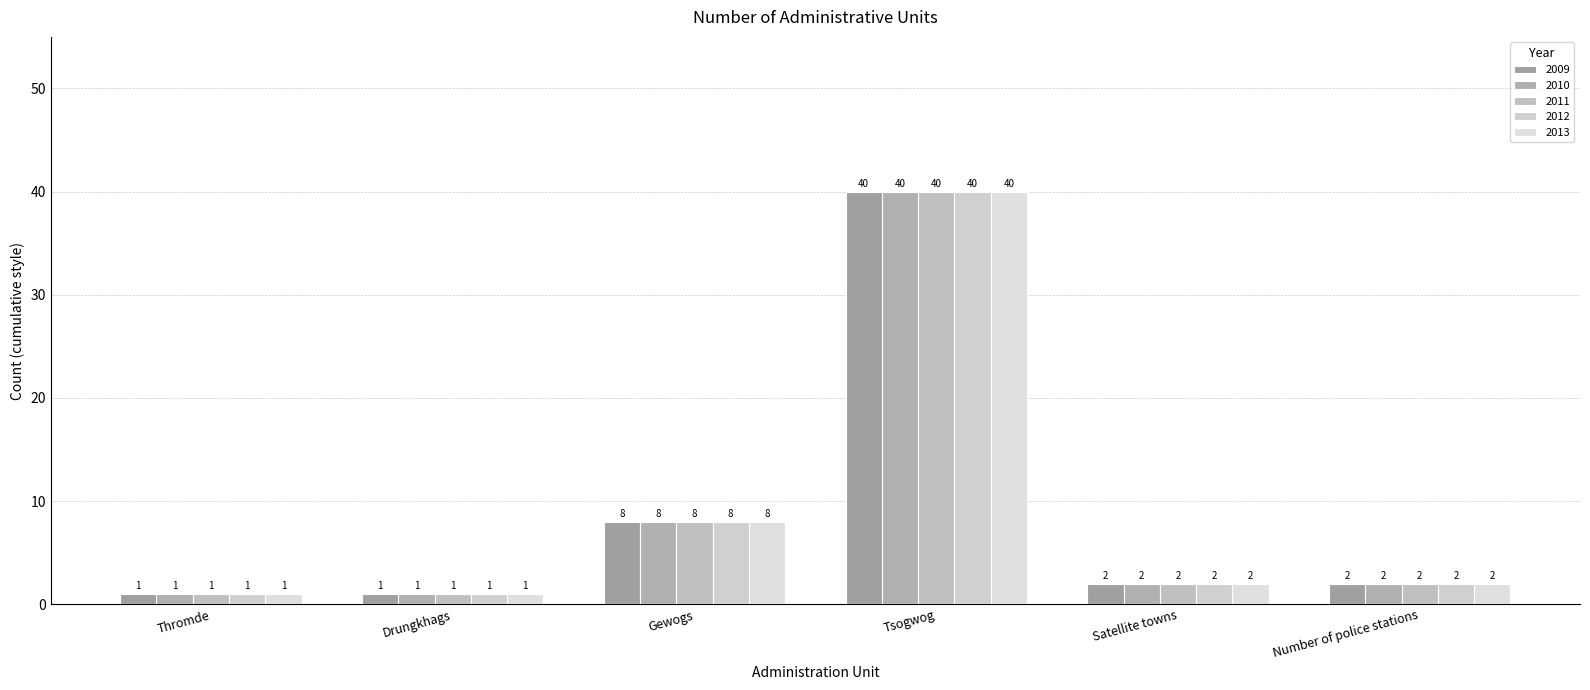

The value of 2011 at Tsogwog is 40. True or false?

True